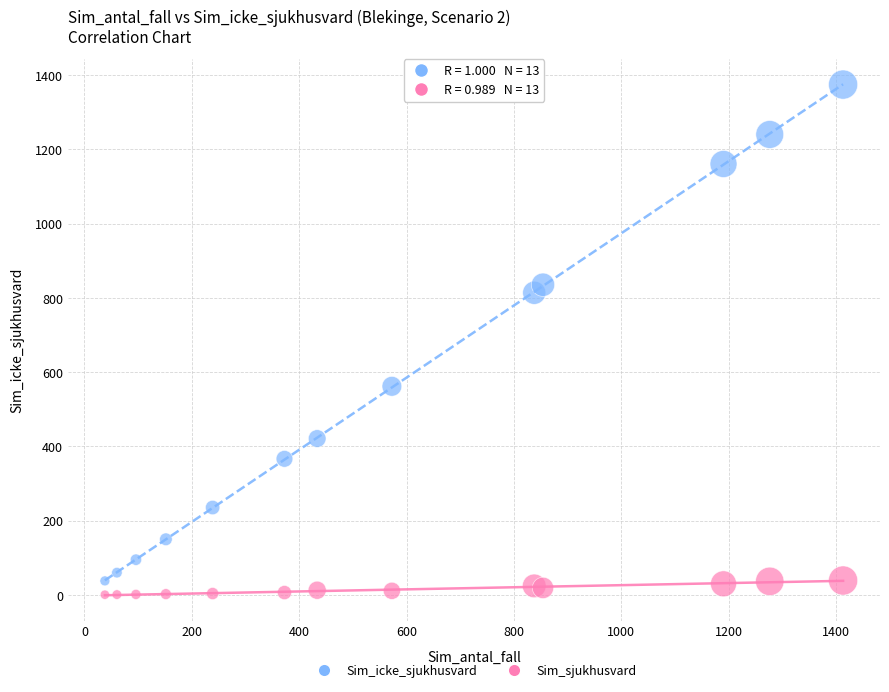

Across all data points, what is the range of X values (max minus min)?

1374.7